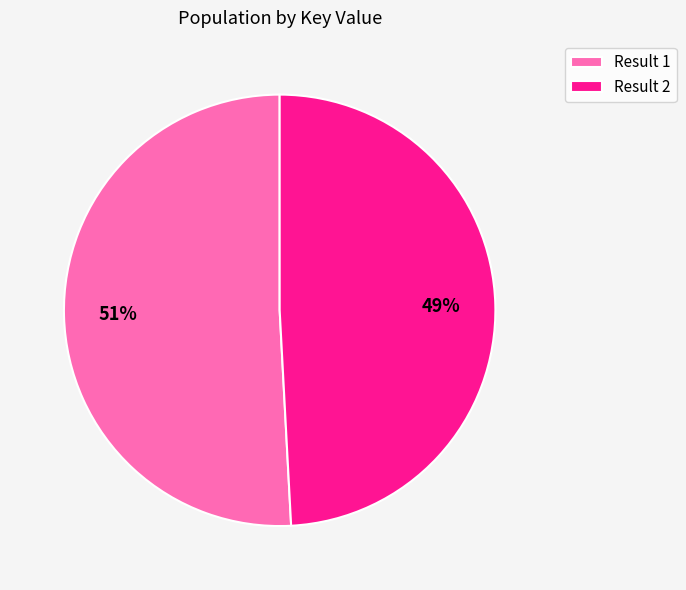

What is the majority slice?

Result 1